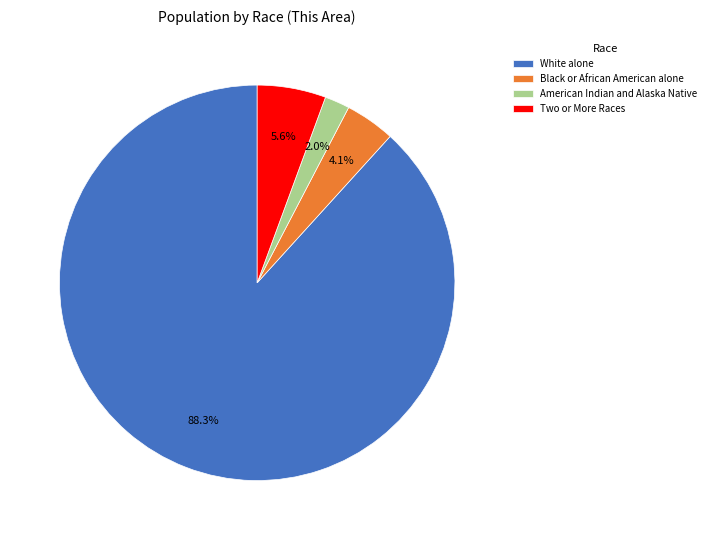

What is the smallest slice in the pie chart?

American Indian and Alaska Native